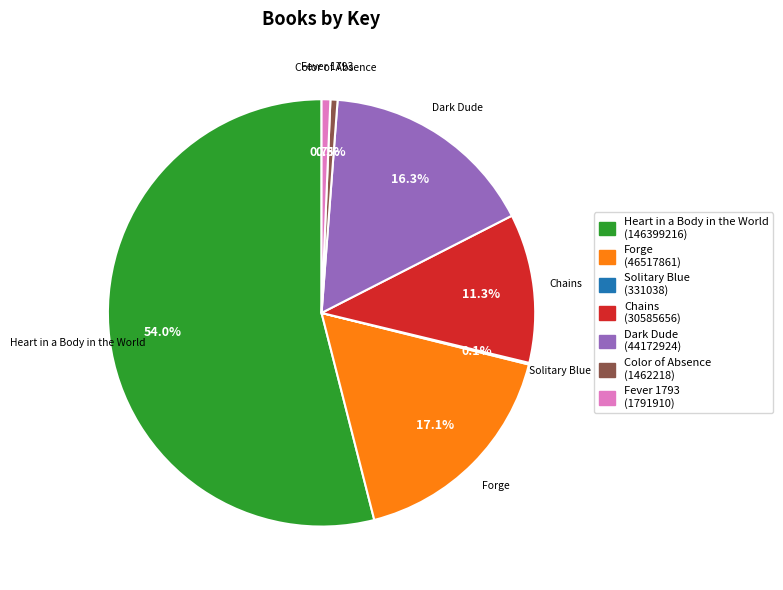

Is there a majority slice in this chart?

Yes